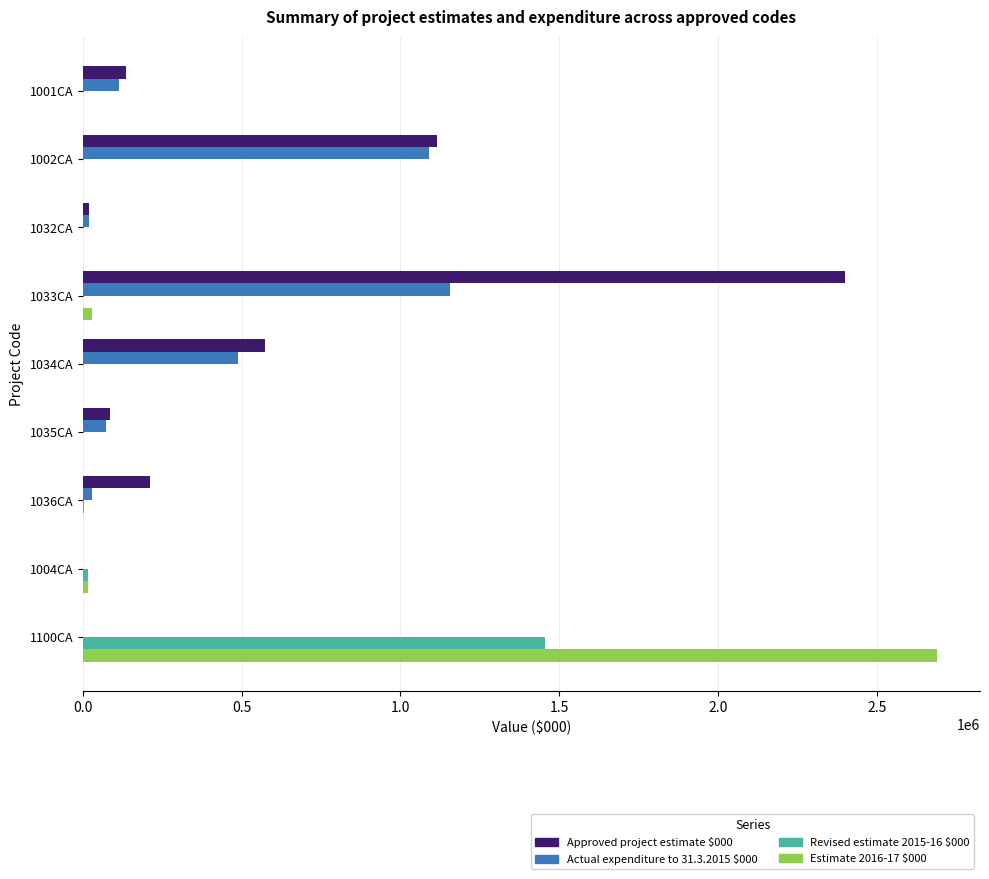

Which series has the widest spread of values?

Estimate 2016-17 $000